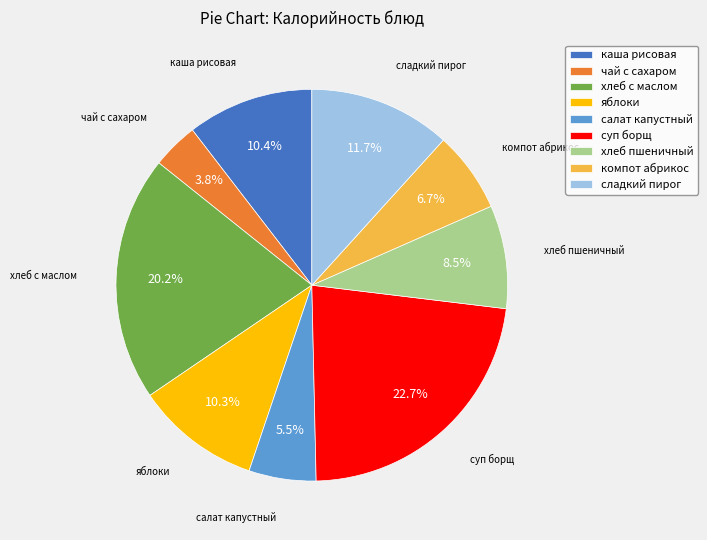

Count the number of slices in the pie.

9